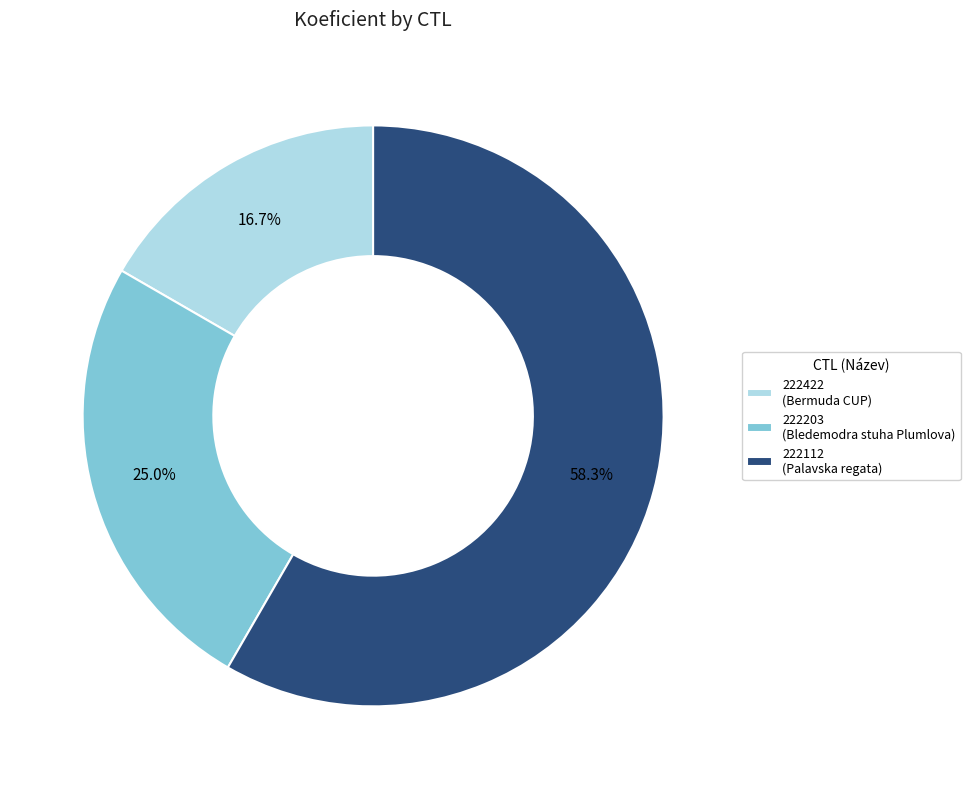

Which has a higher value, 222422 (Bermuda CUP) or 222203 (Bledemodra stuha Plumlova)?

222203 (Bledemodra stuha Plumlova)